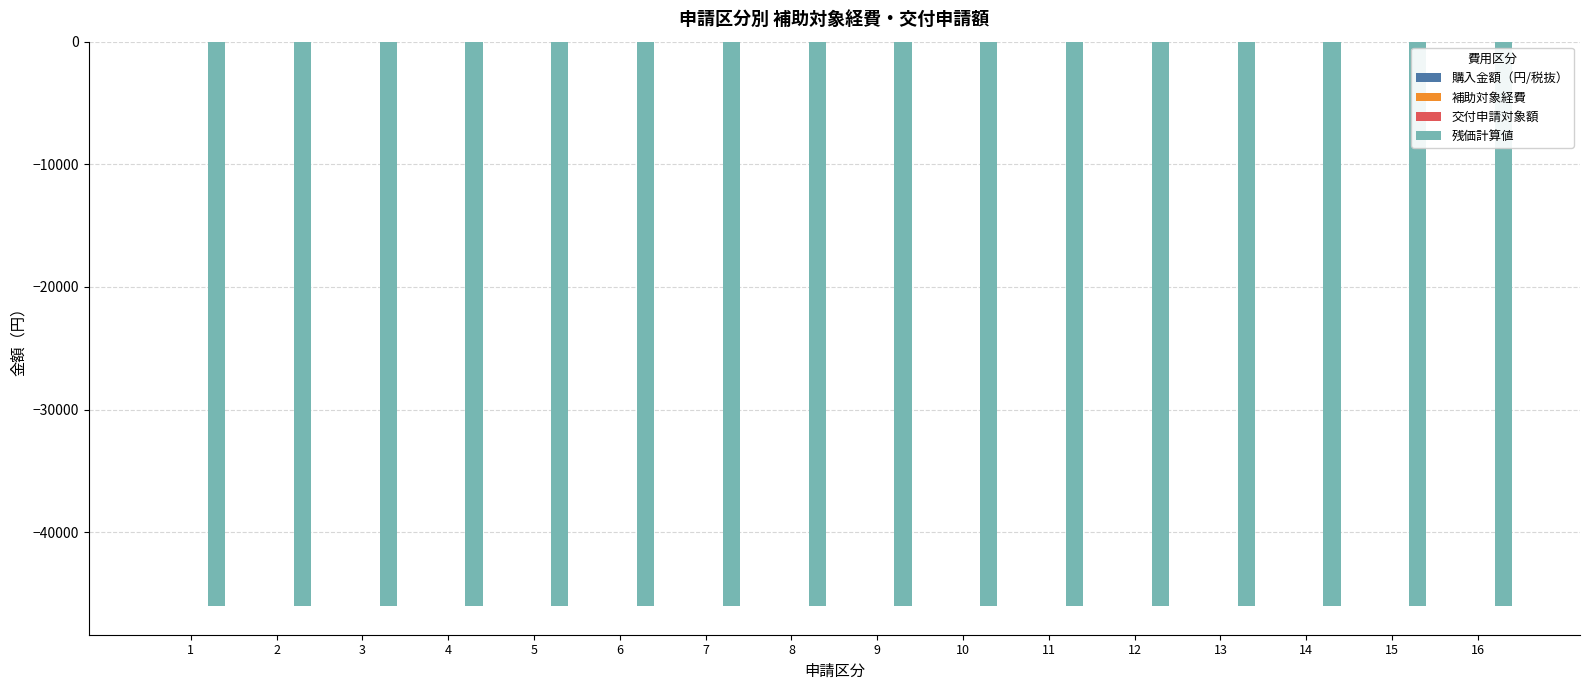

Reading right to left, extract all data points from this chart.

購入金額（円/税抜）: 16=0	15=0	14=0	13=0	12=0	11=0	10=0	9=0	8=0	7=0	6=0	5=0	4=0	3=0	2=0	1=0
補助対象経費: 16=0	15=0	14=0	13=0	12=0	11=0	10=0	9=0	8=0	7=0	6=0	5=0	4=0	3=0	2=0	1=0
交付申請対象額: 16=0	15=0	14=0	13=0	12=0	11=0	10=0	9=0	8=0	7=0	6=0	5=0	4=0	3=0	2=0	1=0
残価計算値: 16=-46050	15=-46050	14=-46050	13=-46050	12=-46050	11=-46050	10=-46050	9=-46050	8=-46050	7=-46050	6=-46050	5=-46050	4=-46050	3=-46050	2=-46050	1=-46050